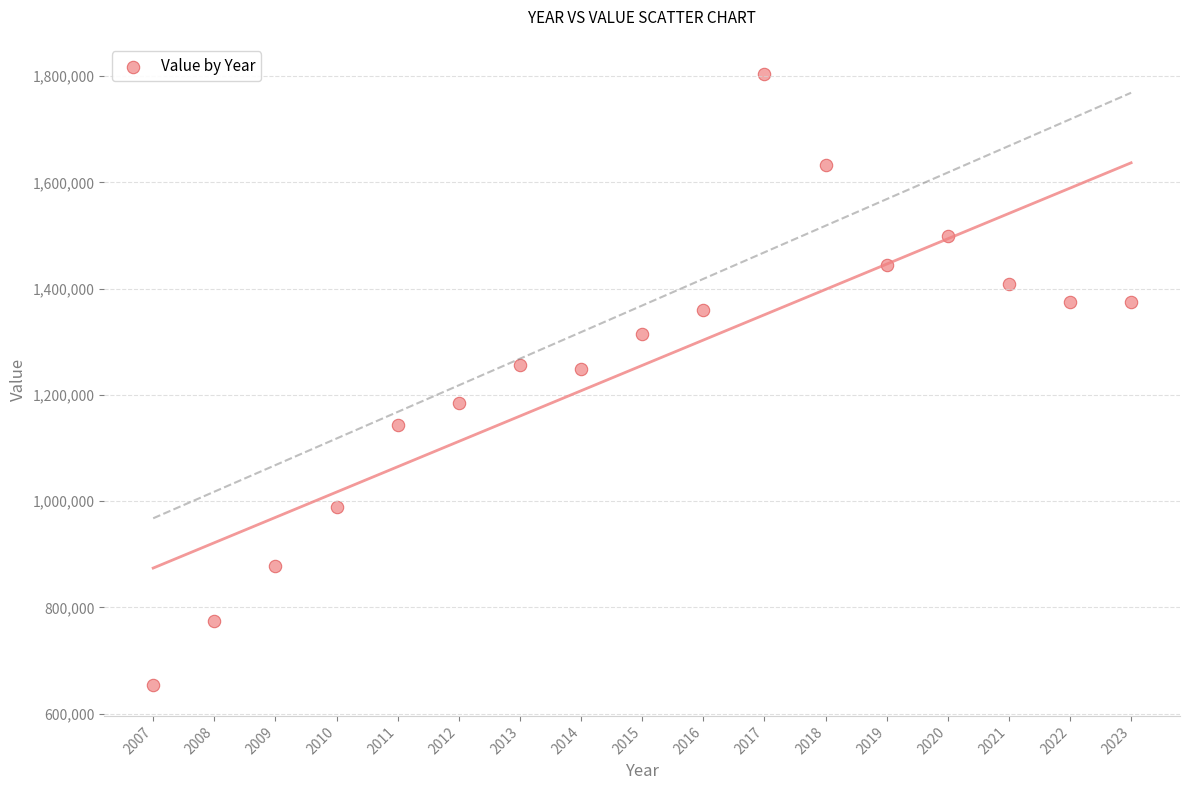

What is the range of X values (max minus min)?

16